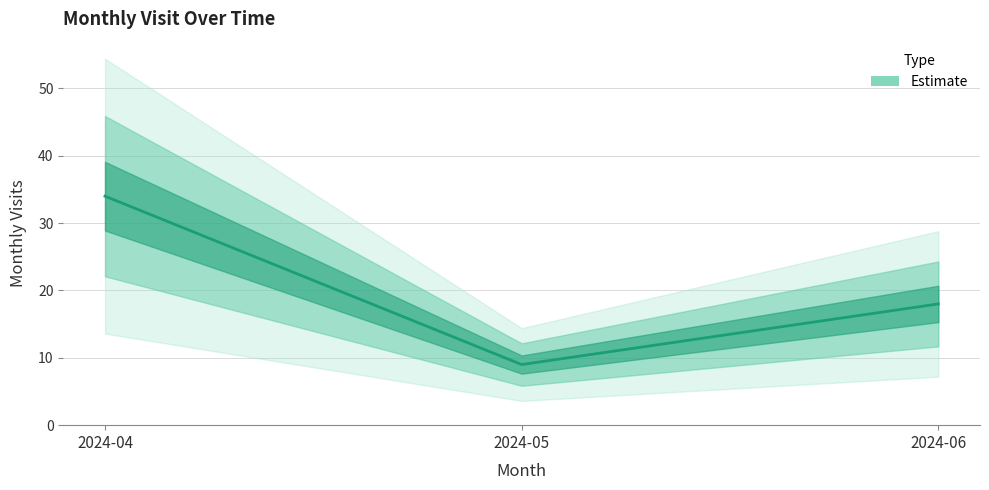

Approximately how many times larger is the value at 2024-05 compared to 2024-06?

0.5